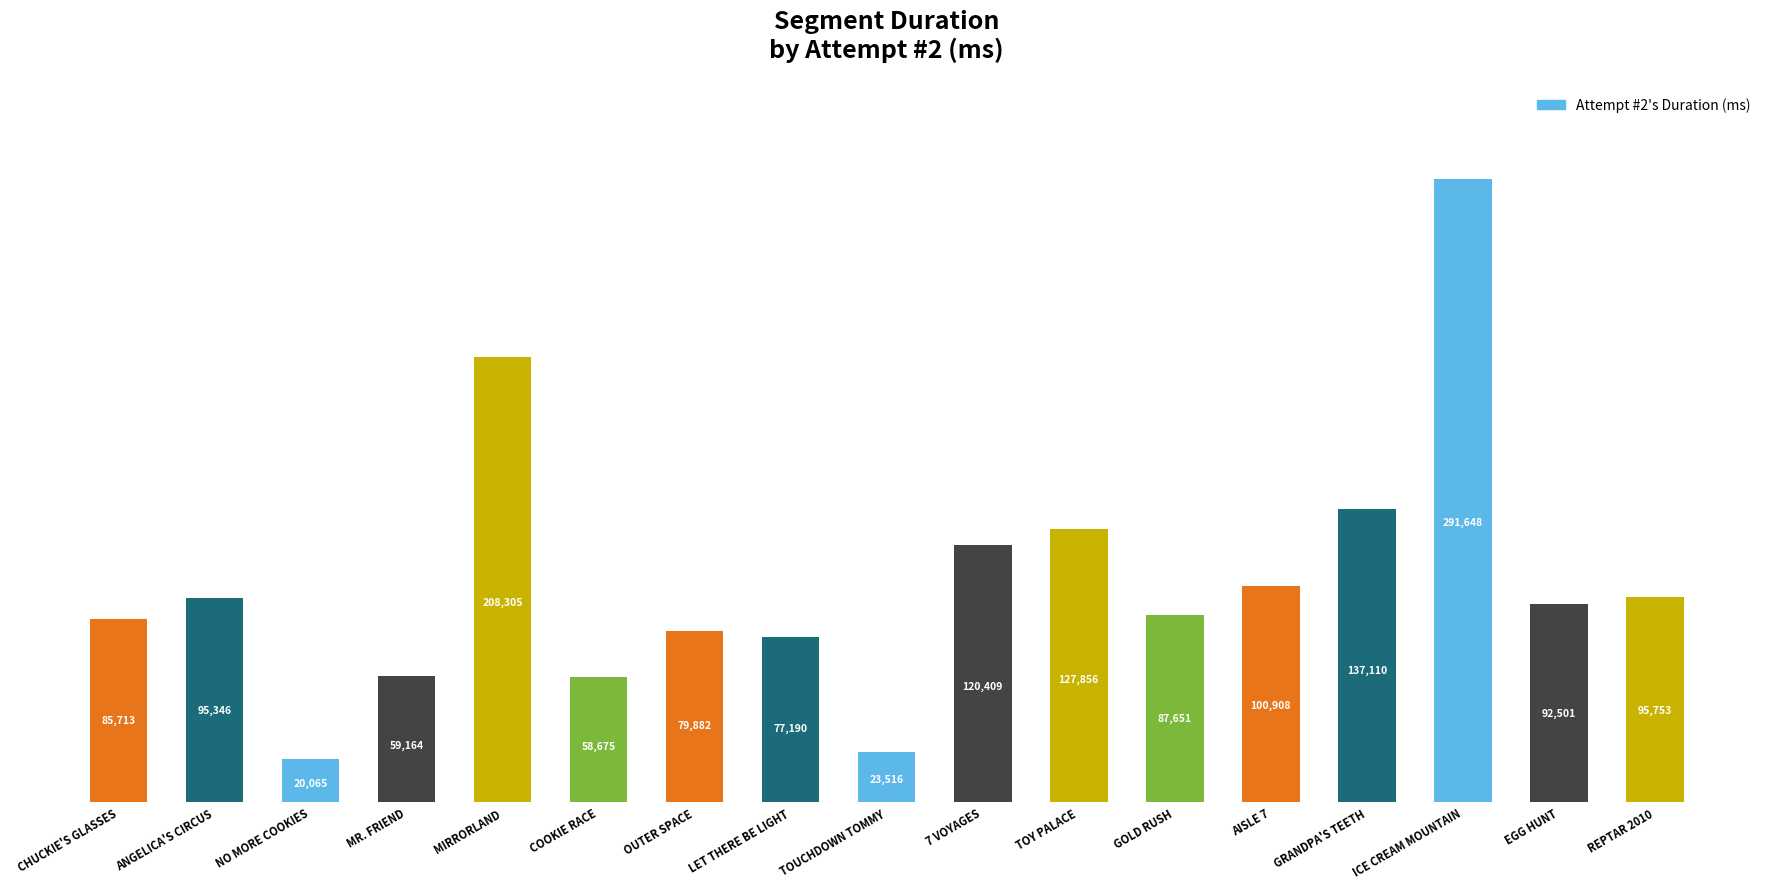

Is it true that the value at MR. FRIEND is 59164?

True